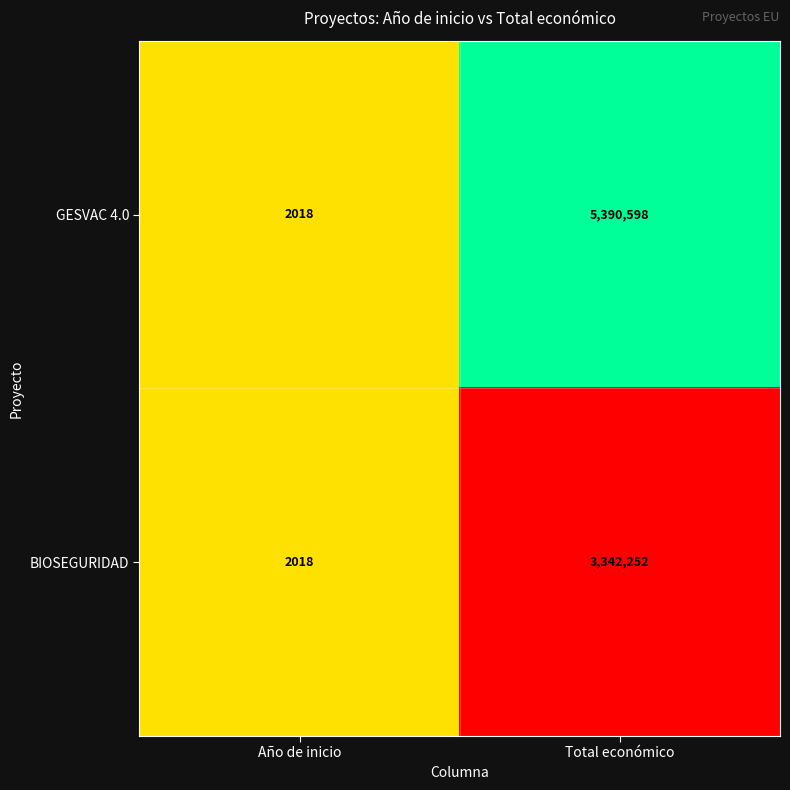

At which category is the sum across all series the highest?

Total económico